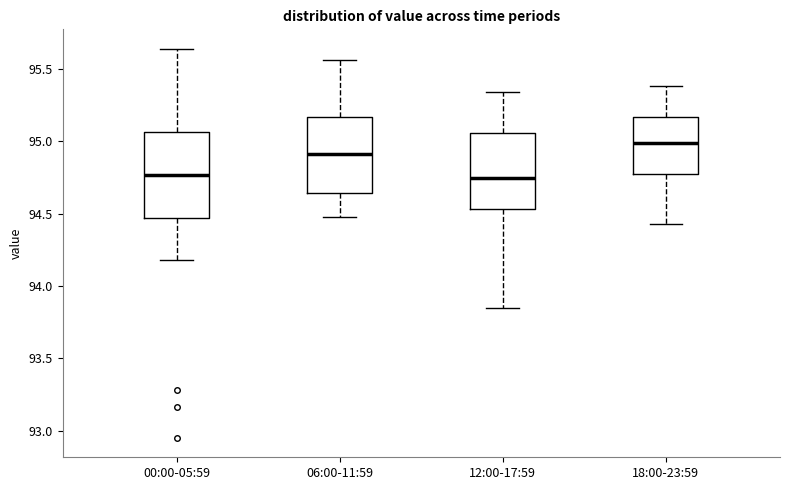

Reading left to right, read every box against the y-axis: the position of its median line, the range the box covers, and the ends of its whiskers. The values are not printed on the chart, so give them approximately, as read against the axis.

00:00-05:59: median 94.75, box 94.45 to 95.05, whiskers 94.20 to 95.65
06:00-11:59: median 94.90, box 94.65 to 95.15, whiskers 94.50 to 95.55
12:00-17:59: median 94.75, box 94.55 to 95.05, whiskers 93.85 to 95.35
18:00-23:59: median 95.00, box 94.80 to 95.15, whiskers 94.45 to 95.40